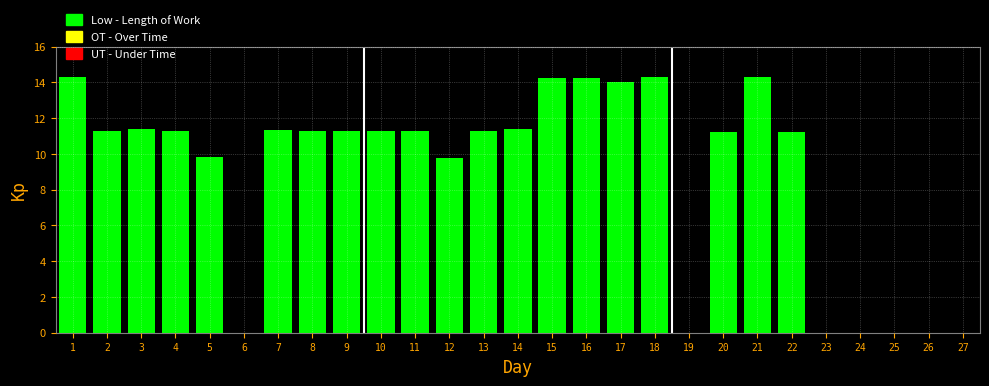

The value at 7 is 19.1. True or false?

False